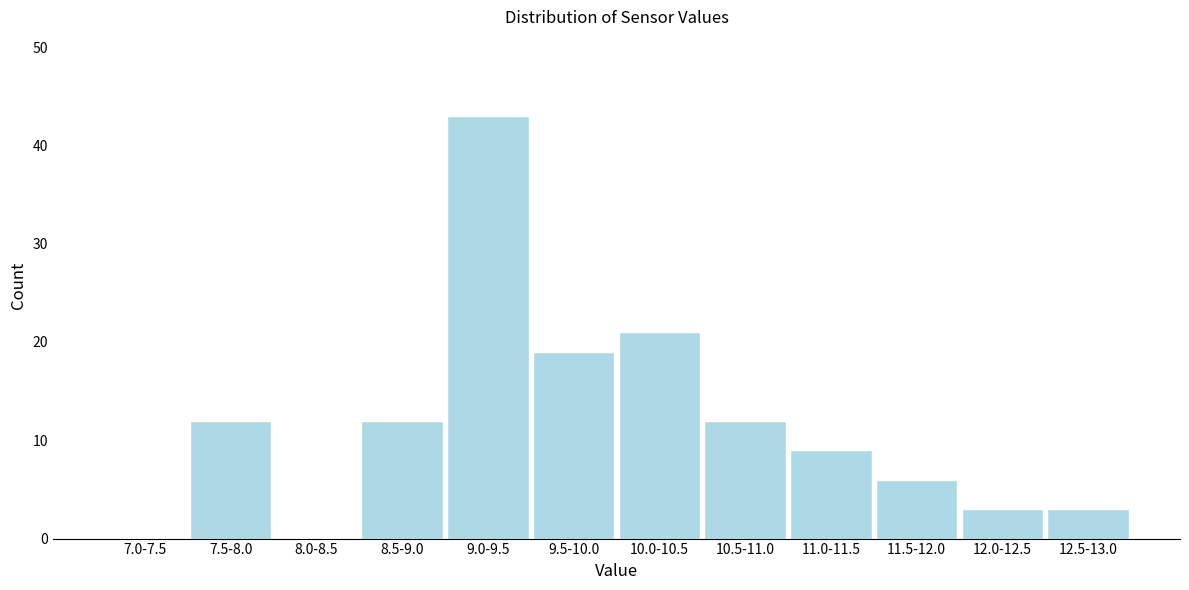

Reading right to left, list all the values displayed in this chart.

12.5-13.0=3	12.0-12.5=3	11.5-12.0=6	11.0-11.5=9	10.5-11.0=12	10.0-10.5=21	9.5-10.0=19	9.0-9.5=43	8.5-9.0=12	8.0-8.5=0	7.5-8.0=12	7.0-7.5=0